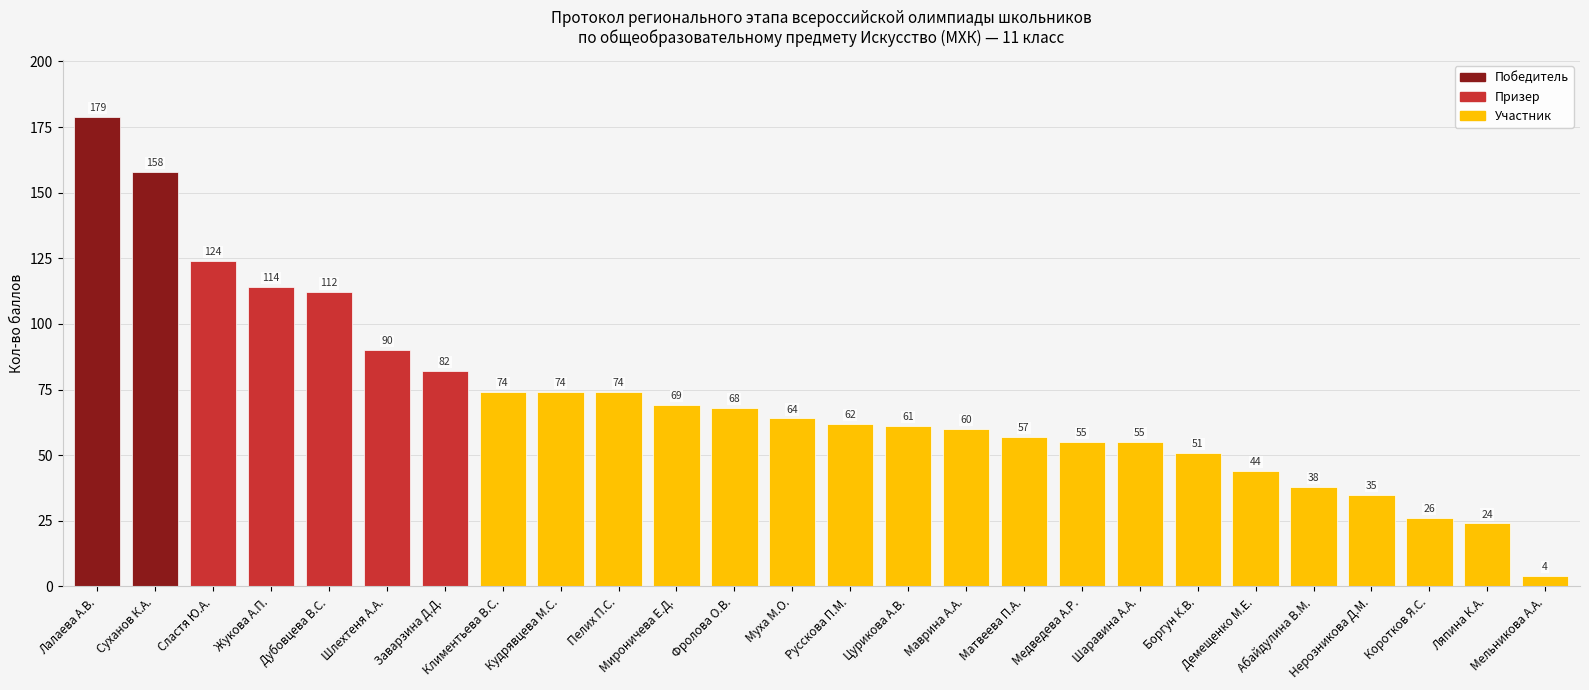

What is the difference between the maximum and minimum values?

175